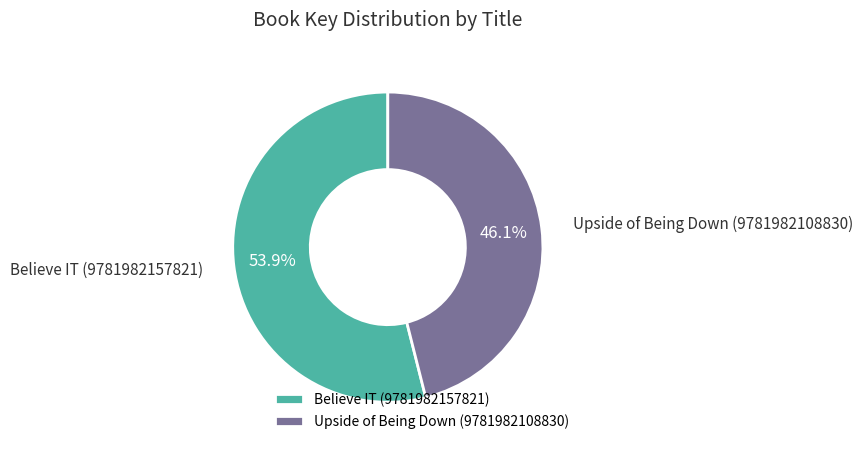

To the nearest percent, what portion does Upside of Being Down (9781982108830) represent?

46%